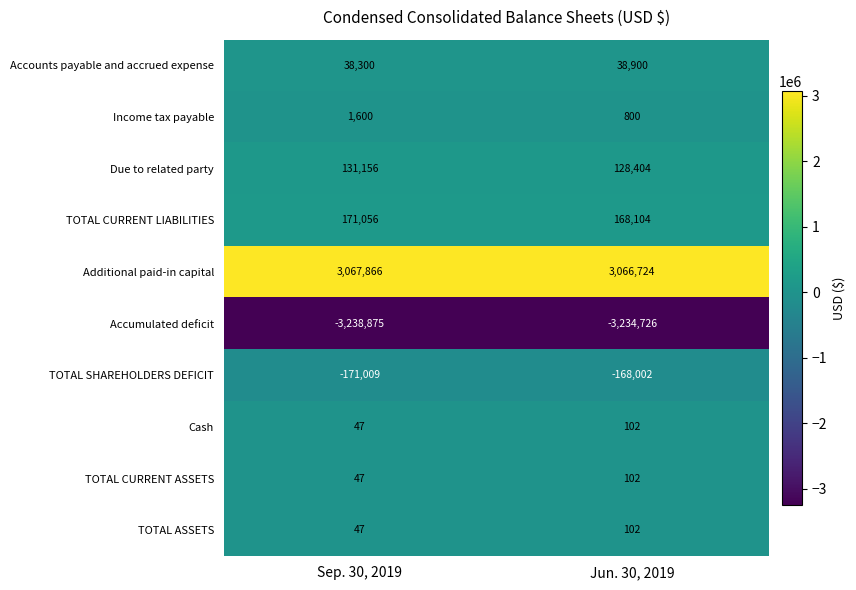

What is the difference between the maximum and minimum values in the TOTAL SHAREHOLDERS DEFICIT series?

3007